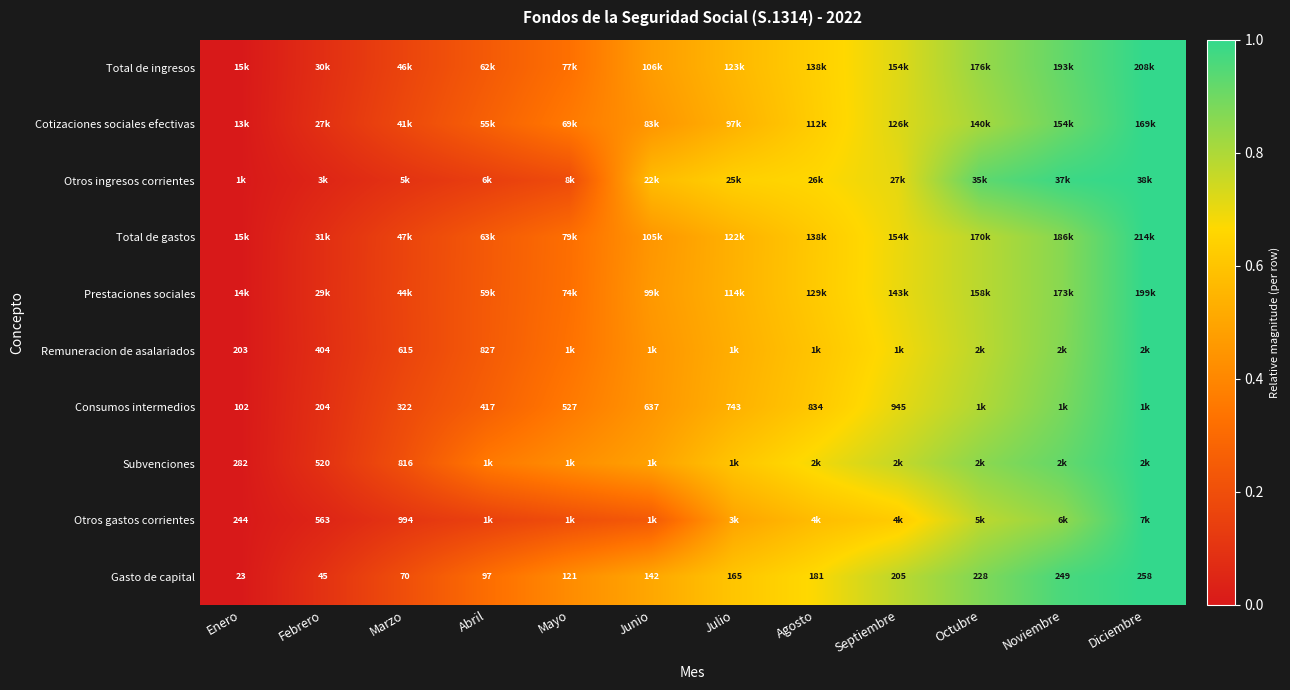

Where is Gasto de capital nearest to the value 140?

Junio